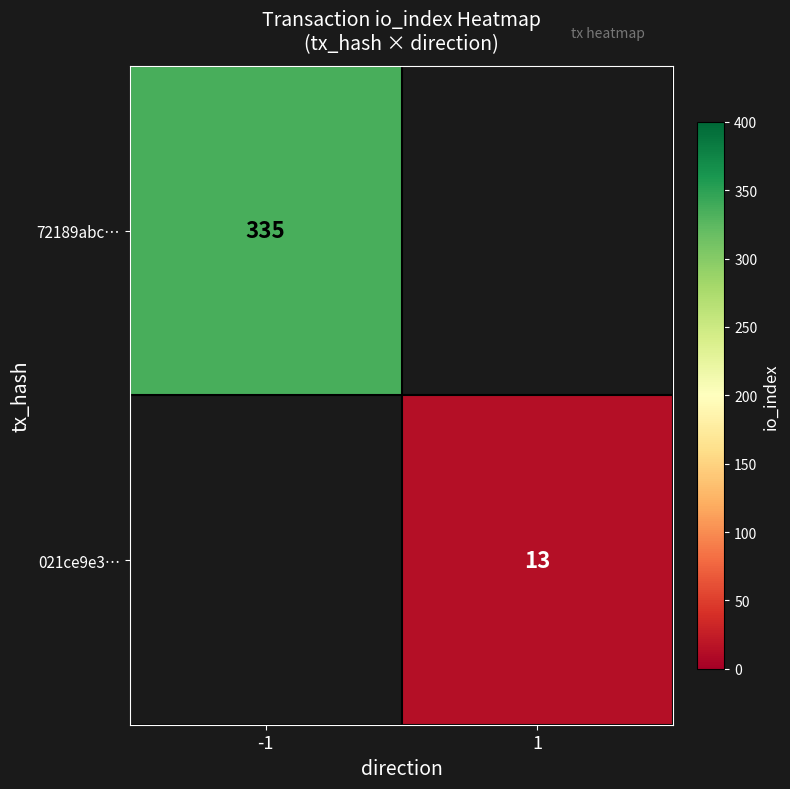

What is the smallest value displayed?

13.0